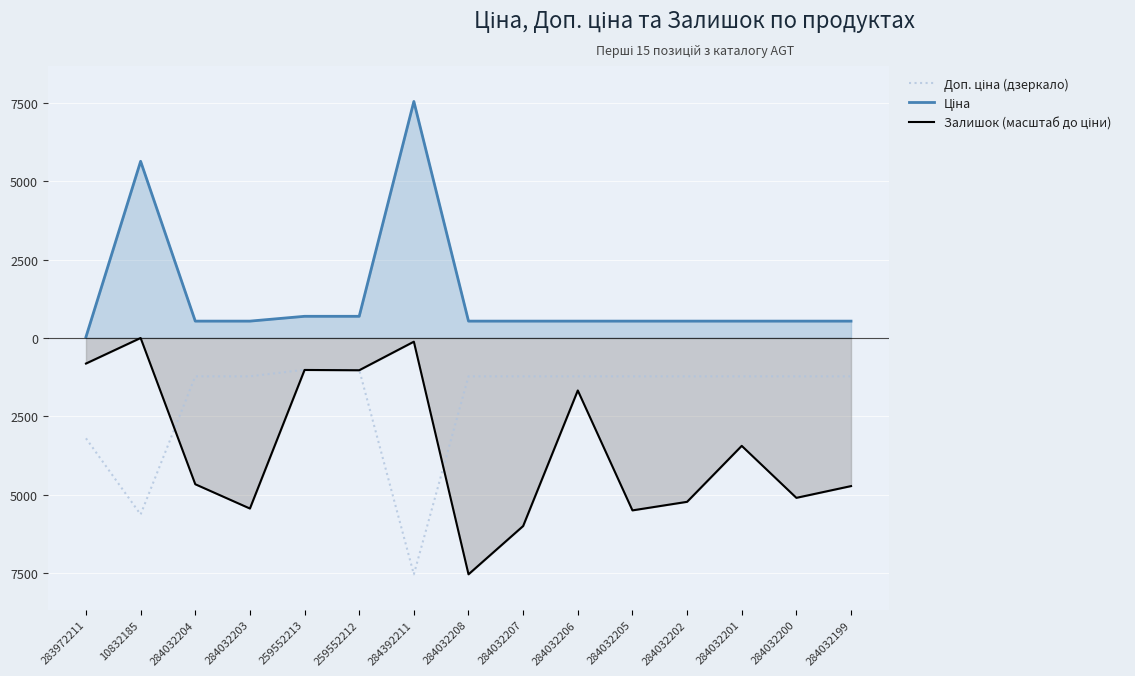

Between which two adjacent categories do Доп. ціна (дзеркало) and Залишок (масштаб до ціни) first intersect?

10832185 and 284032204